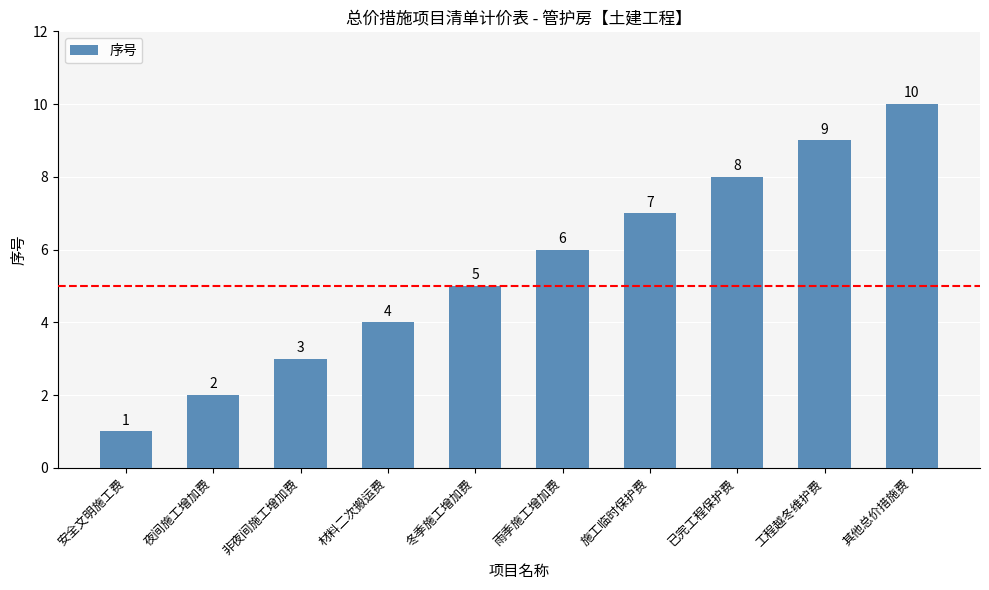

How many data points does each series have?

10